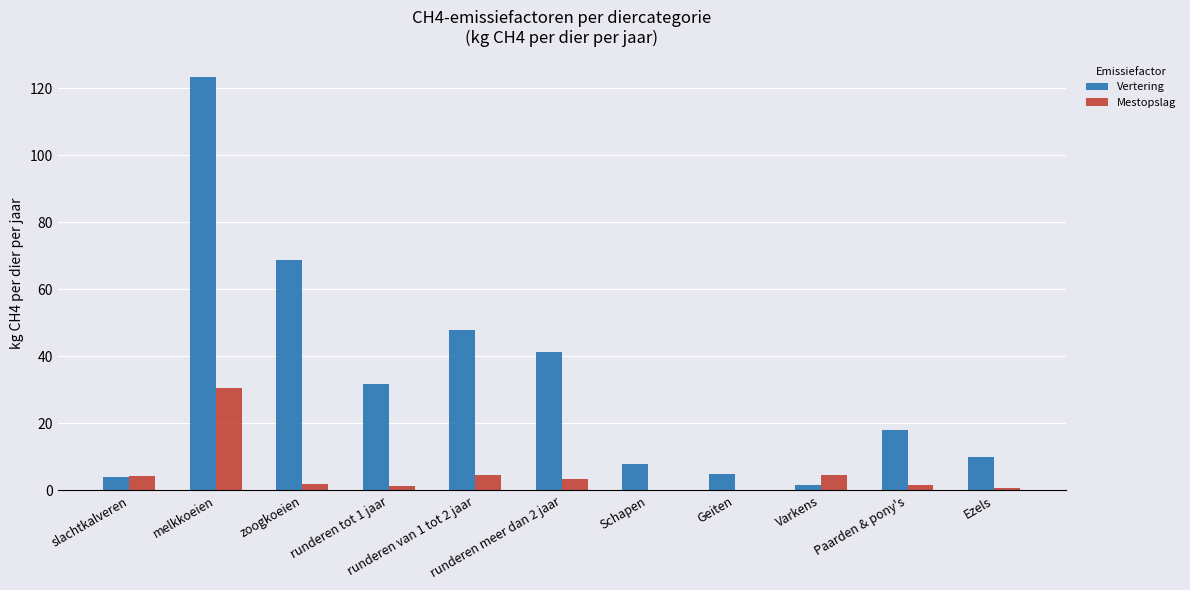

What is the sum of all Mestopslag values?

53.2